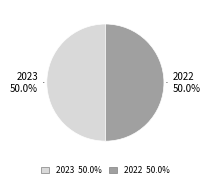

Approximately how many times larger is the value at 2023 compared to 2022?

1.0